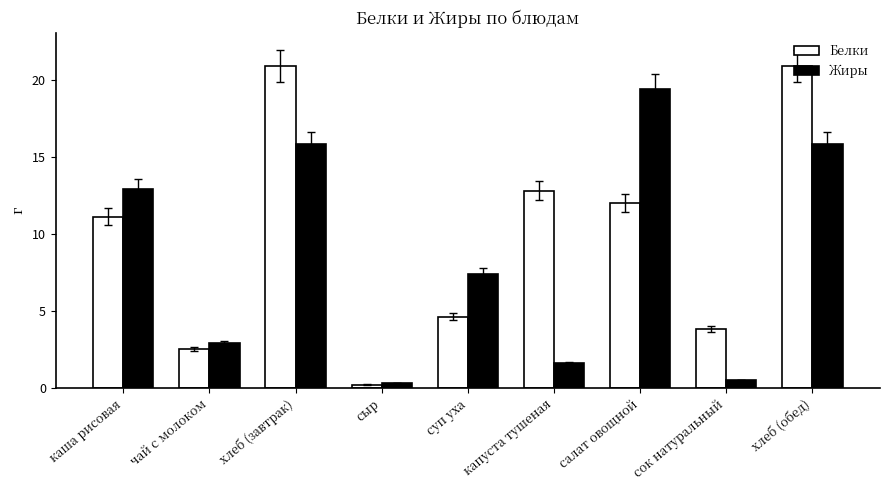

What is the label of the 7th bar from the right?

хлеб (завтрак)